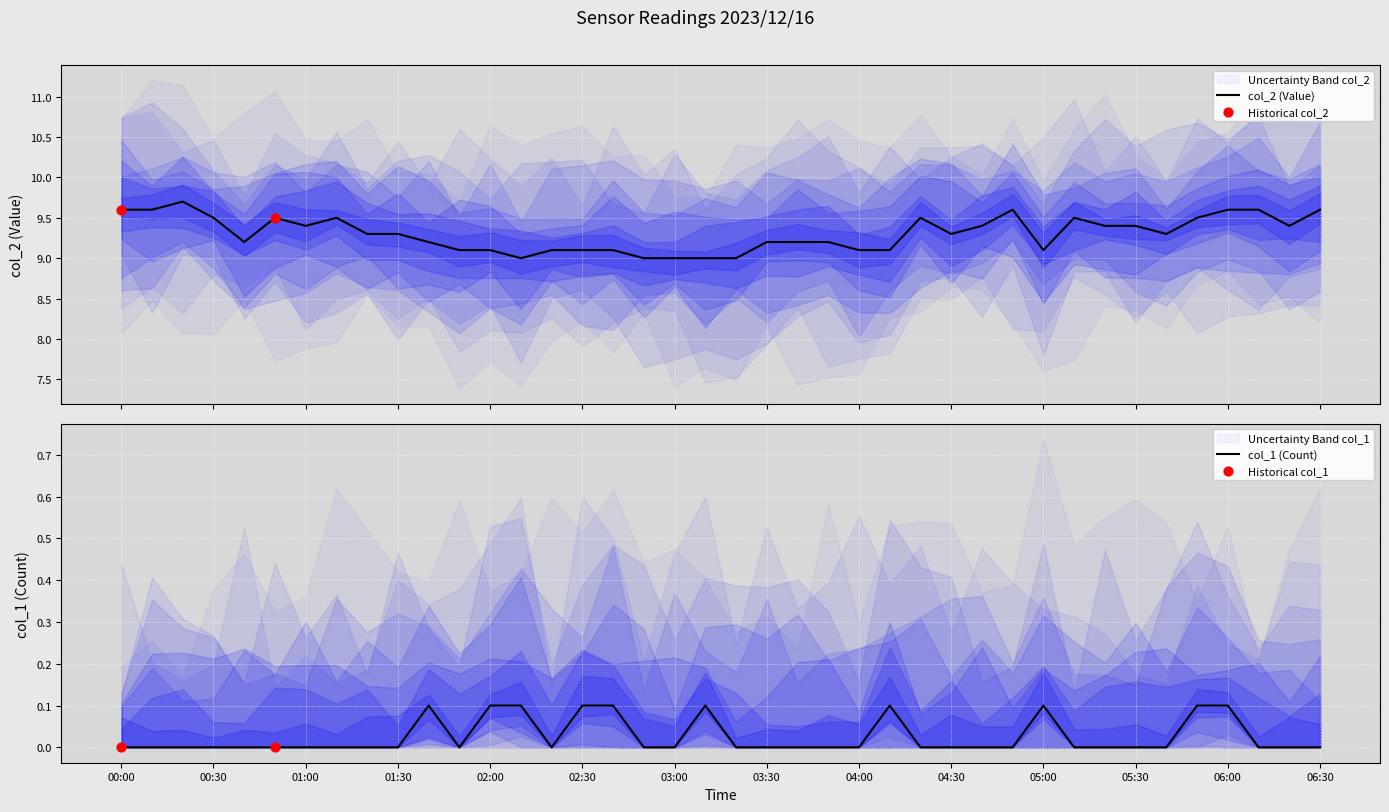

Is the value of col_1 at 29 greater than the value of col_2 at 16?

No